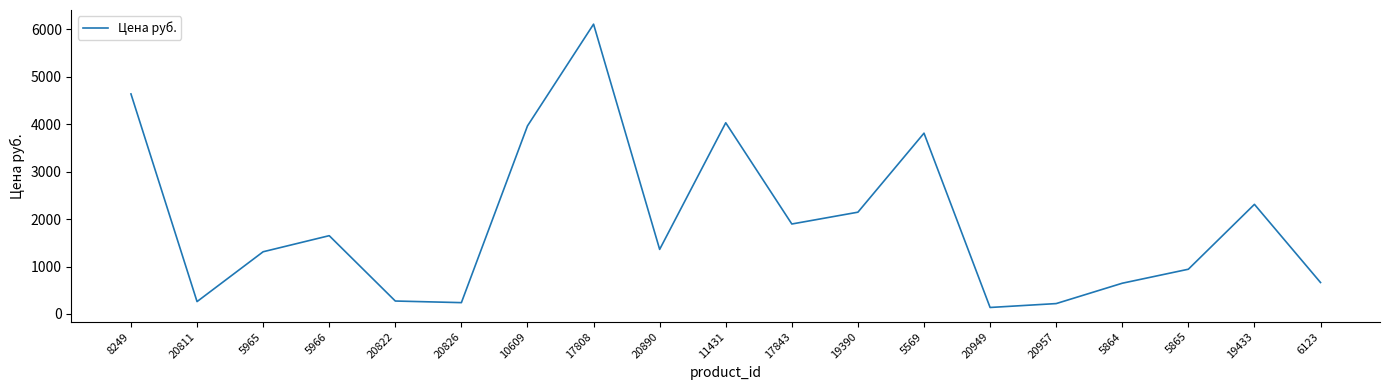

Which category has the highest value across all series?

17808